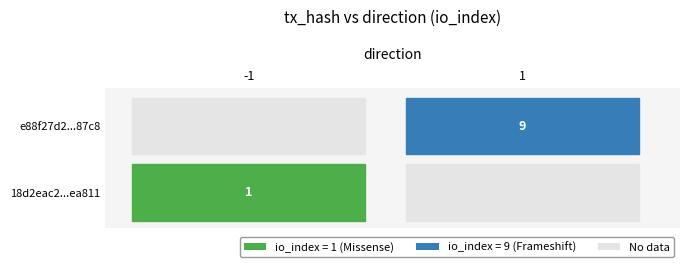

At how many categories does at least one series exceed 2?

1